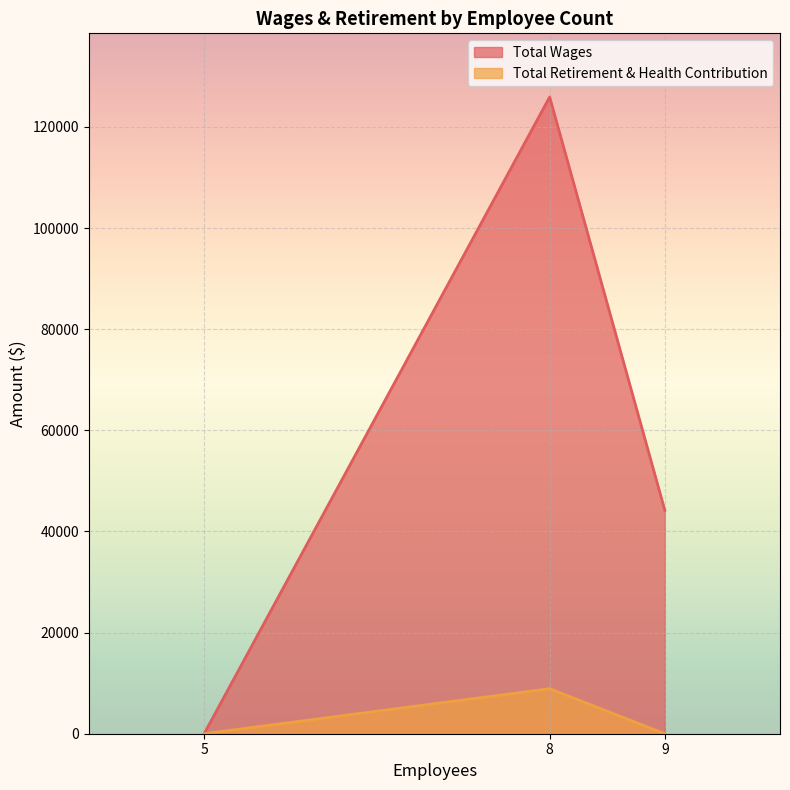

At which category is the sum across all series the highest?

8